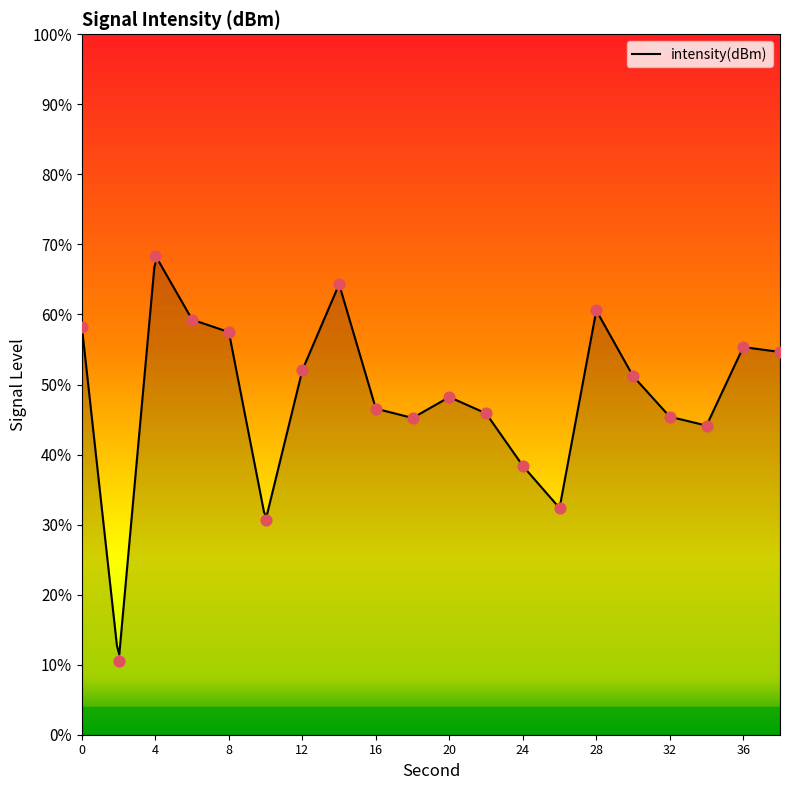

What is the change in value from 0 to 18?

-13.0